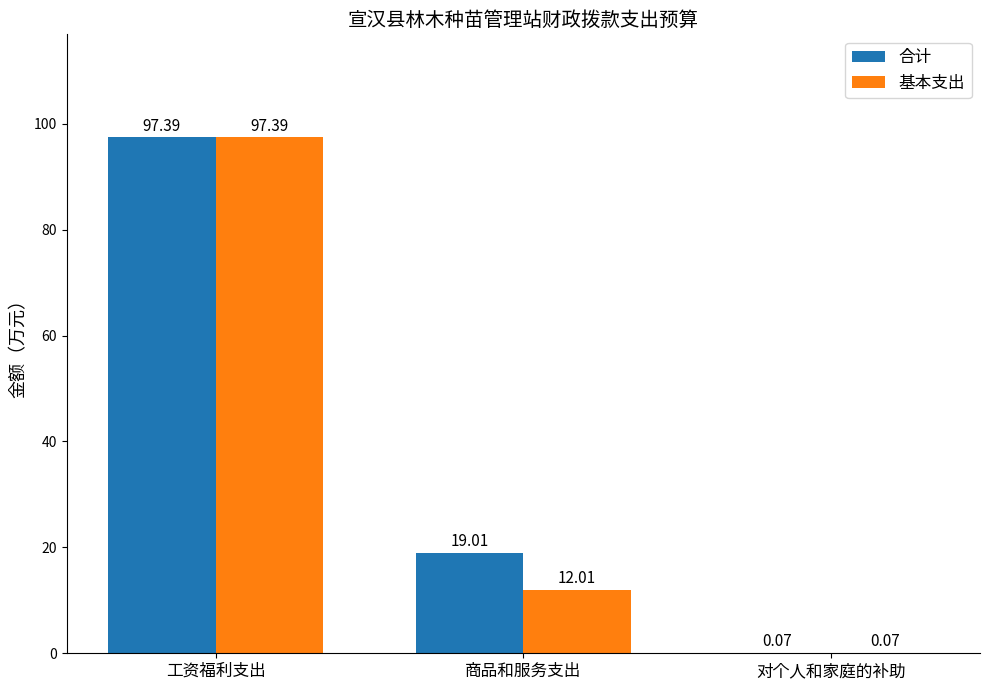

What is the sum of the 合计 values at 商品和服务支出 and 对个人和家庭的补助?

19.1